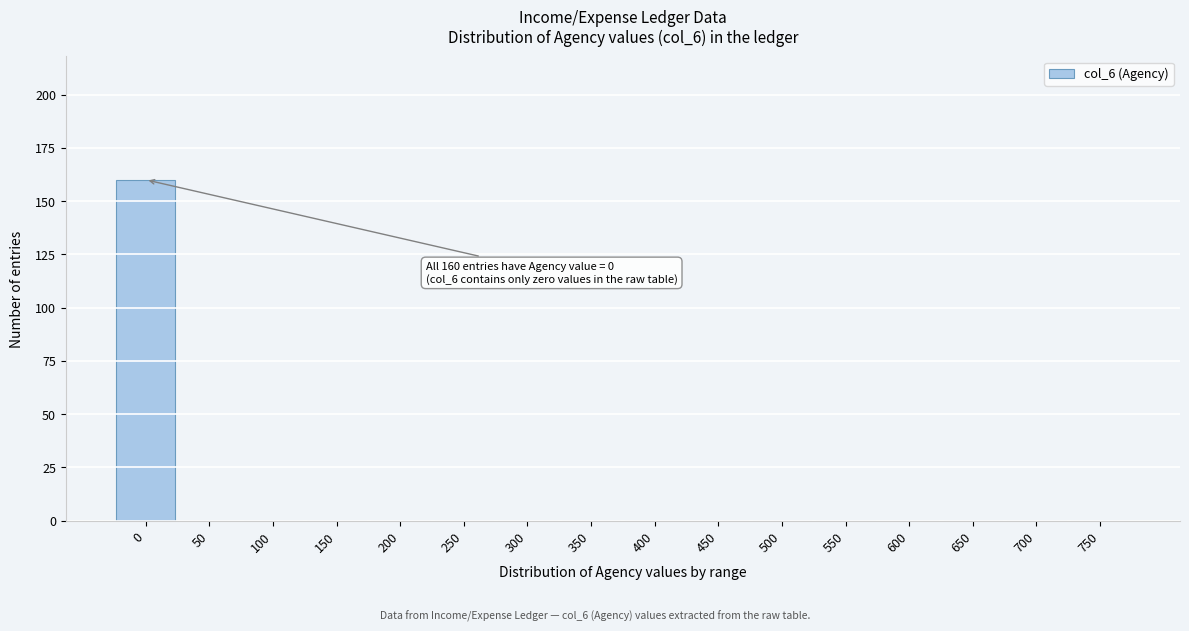

Reading left to right, what are all the values shown in this chart?

0=160	50=0	100=0	150=0	200=0	250=0	300=0	350=0	400=0	450=0	500=0	550=0	600=0	650=0	700=0	750=0